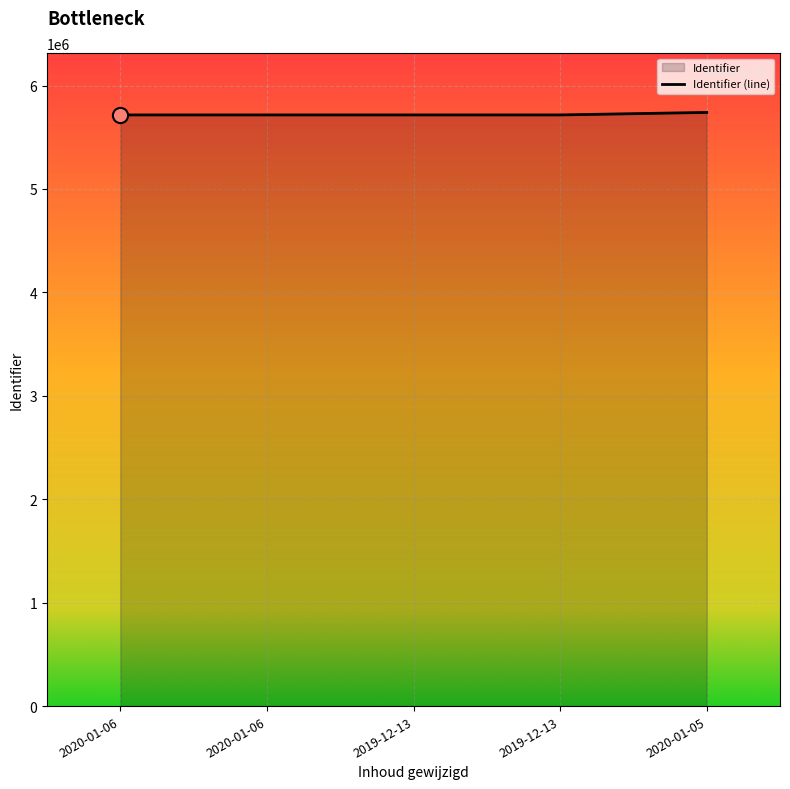

What is the change in value from 2020-01-06 to 2019-12-13?

+5